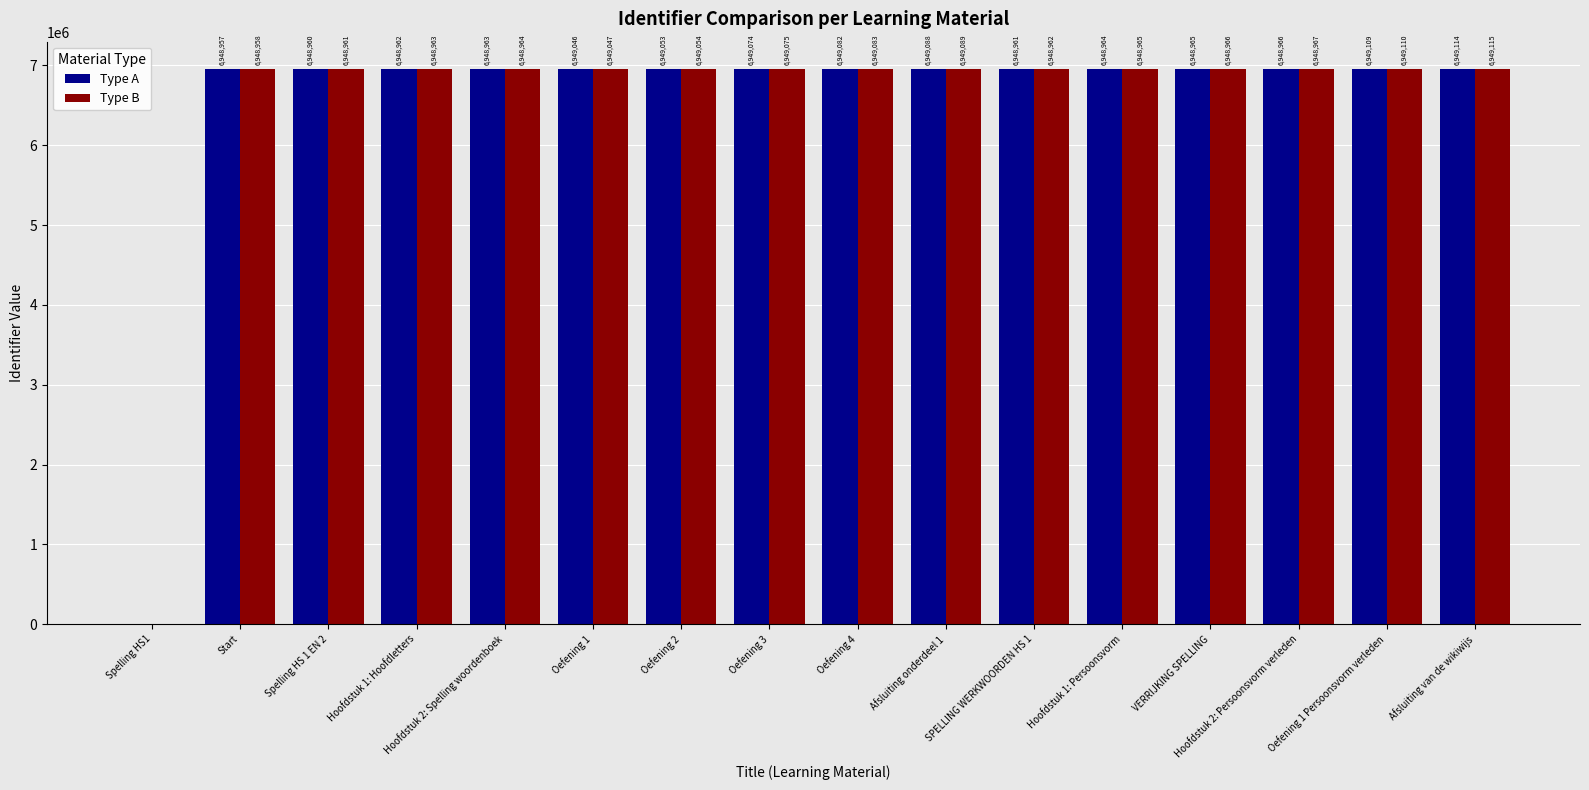

At which category is the sum across all series the highest?

Afsluiting van de wikiwijs